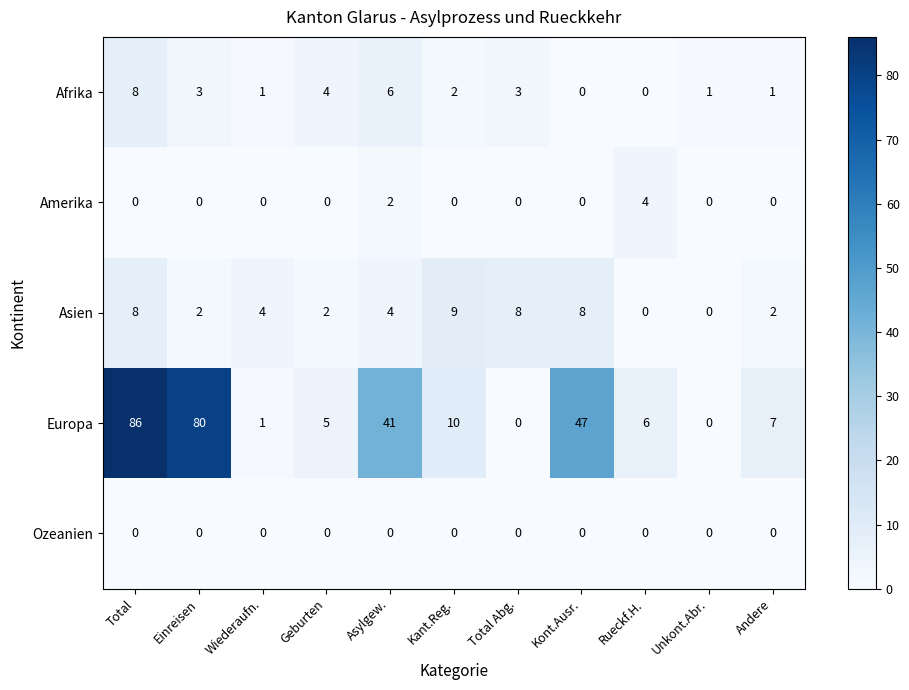

What is the average value of the Afrika series?

3